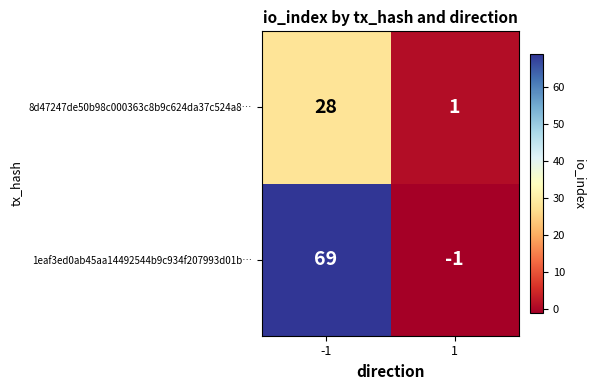

Reading left to right, extract all data points from this chart.

8d47247de50b98c000363c8b9c624da37c524a8…: 28	1
1eaf3ed0ab45aa14492544b9c934f207993d01b…: 69	-1